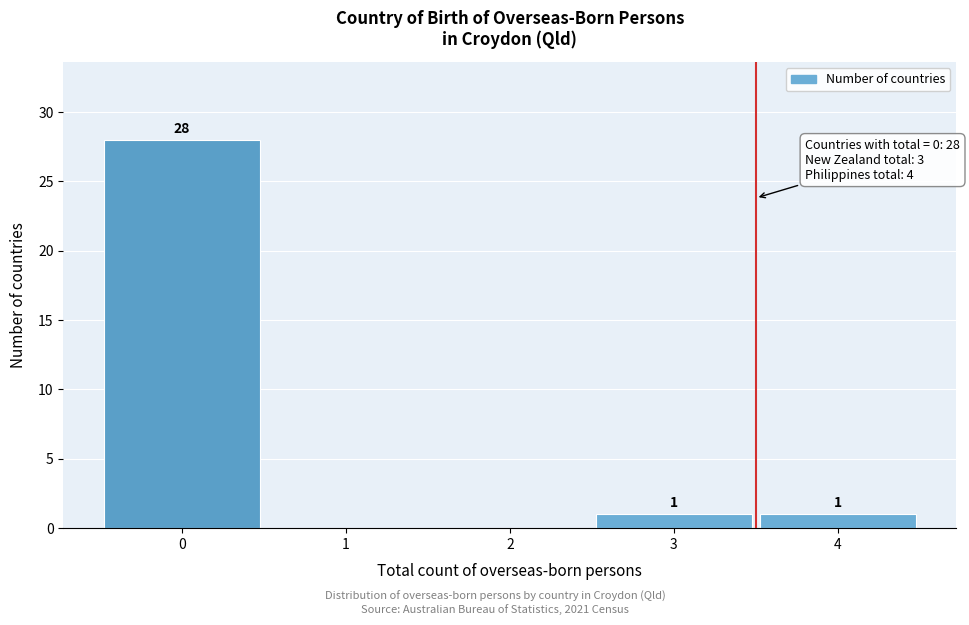

Over which range of the x-axis is the bar tallest?

-0.5 to 0.5